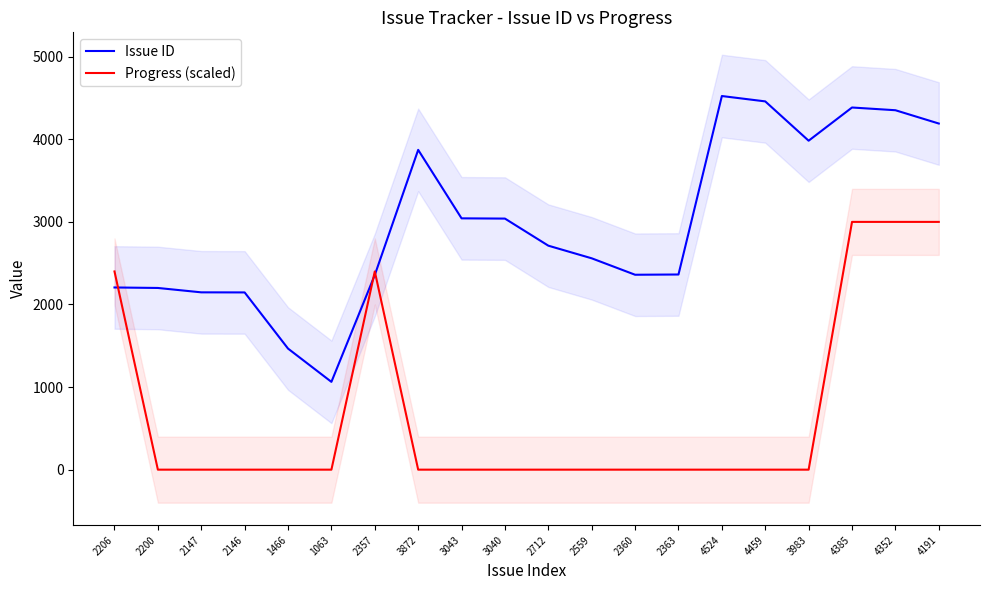

At which label is Issue ID closest to 2793?

2712